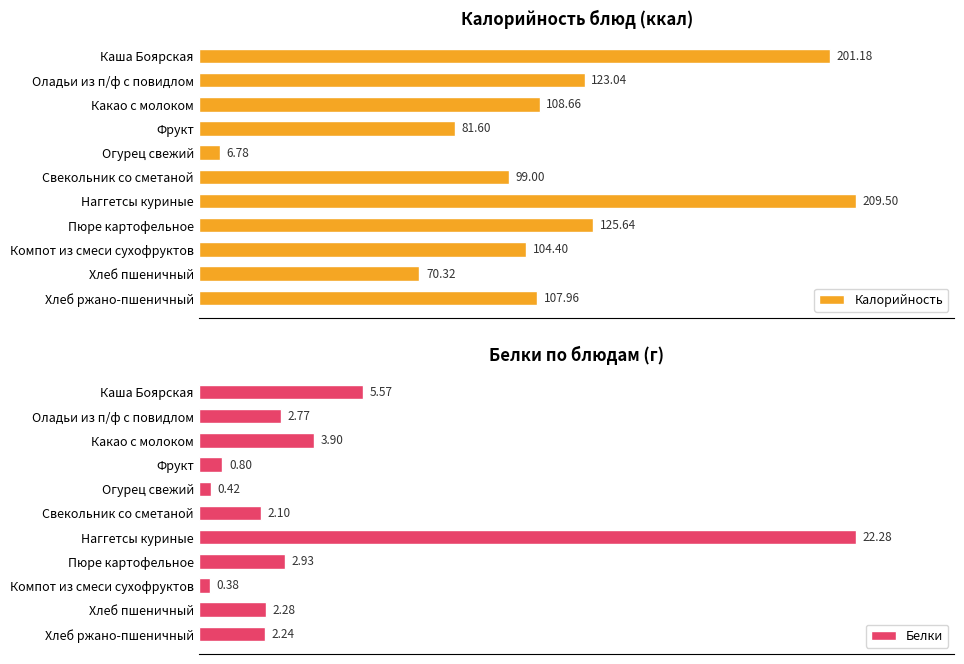

What is the difference between the maximum and minimum values in the Калорийность series?

202.7